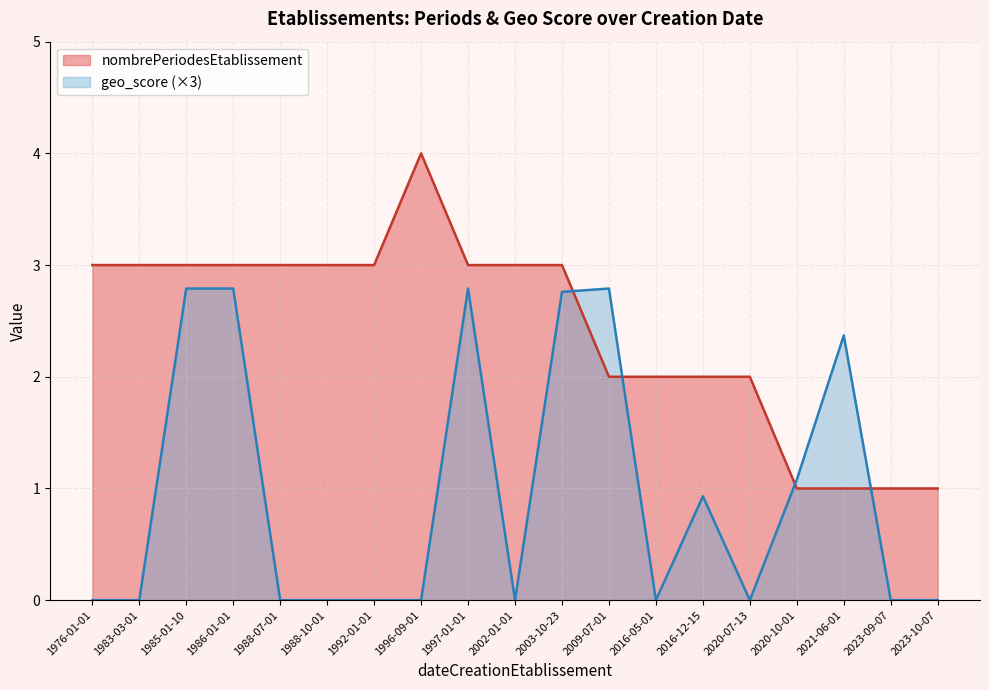

What are all the series names shown in the legend?

nombrePeriodesEtablissement, geo_score (×3)